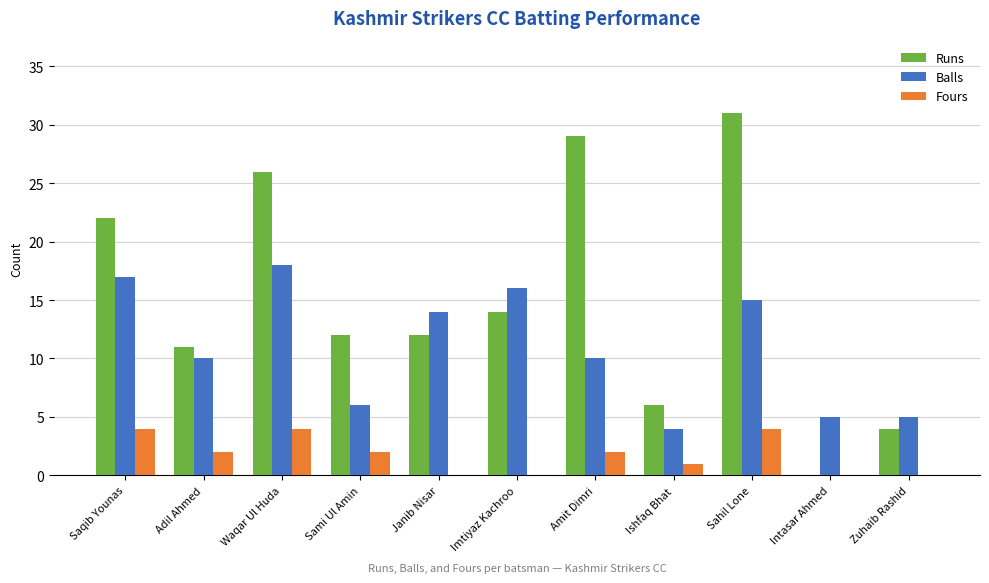

What is the maximum value for Fours?

4